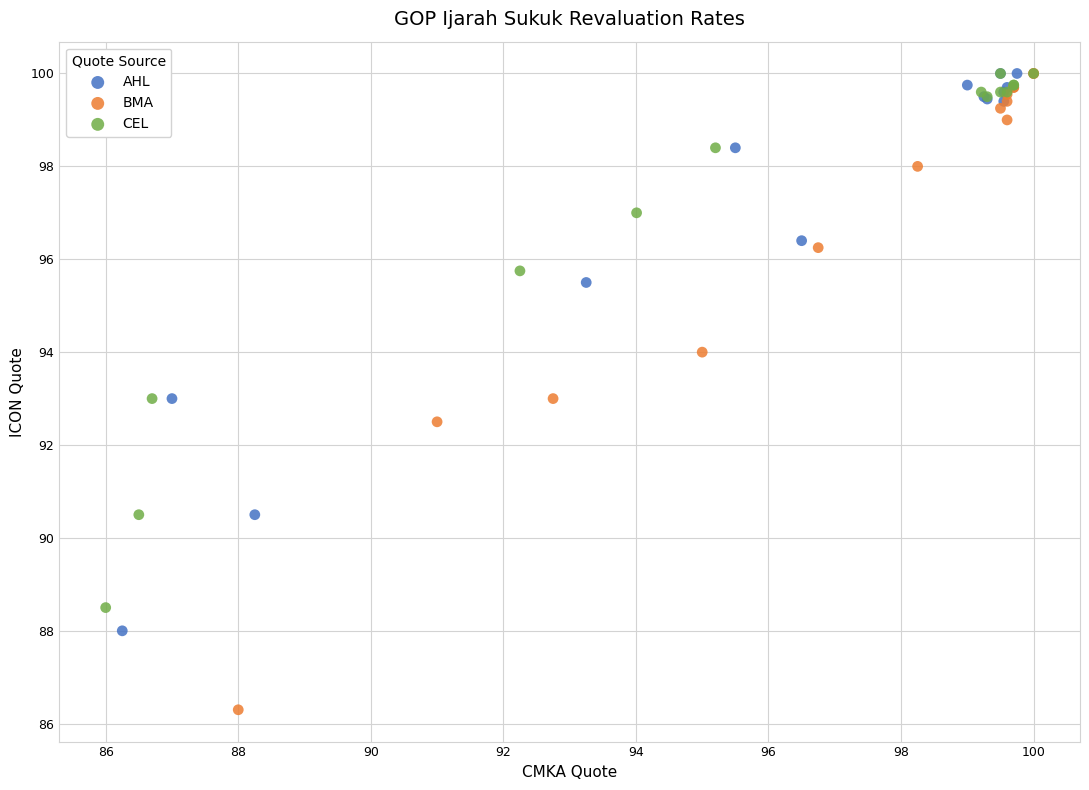

Which series contains the lowest Y value?

BMA